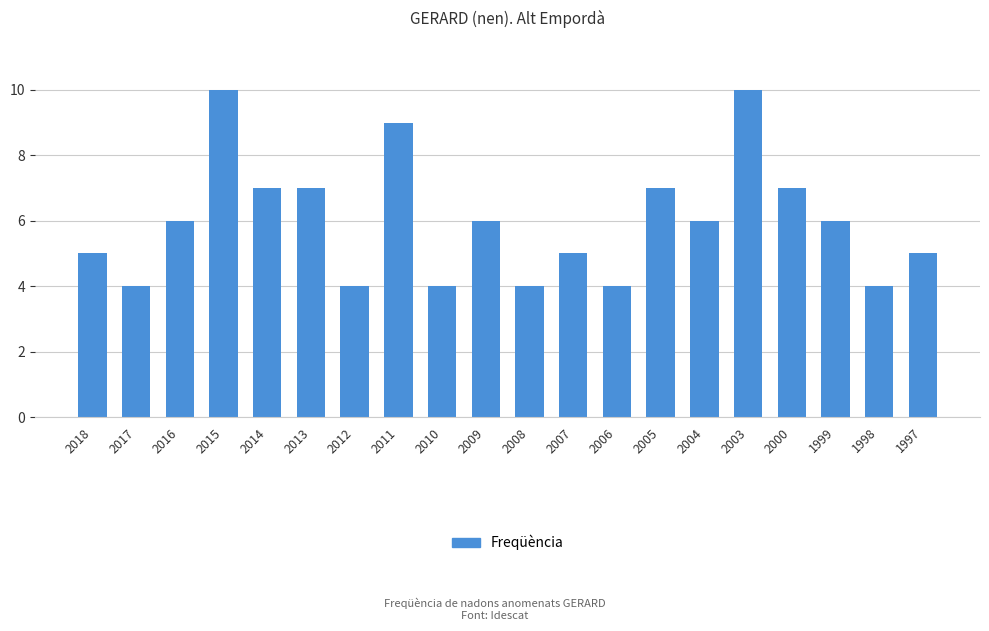

What is the minimum value shown in the chart?

4